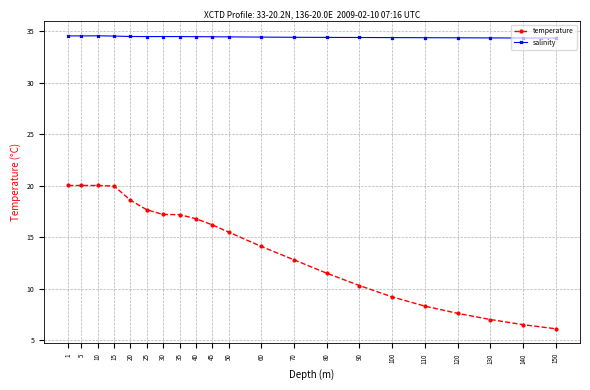

Rank the series by their maximum value, from highest to lowest.

salinity, temperature